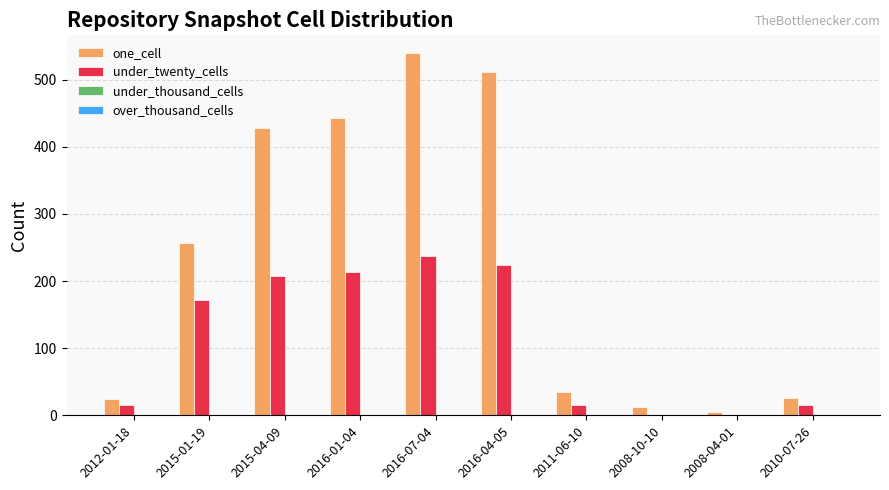

Which series changed the most between 2015-01-19 and 2016-04-05?

one_cell